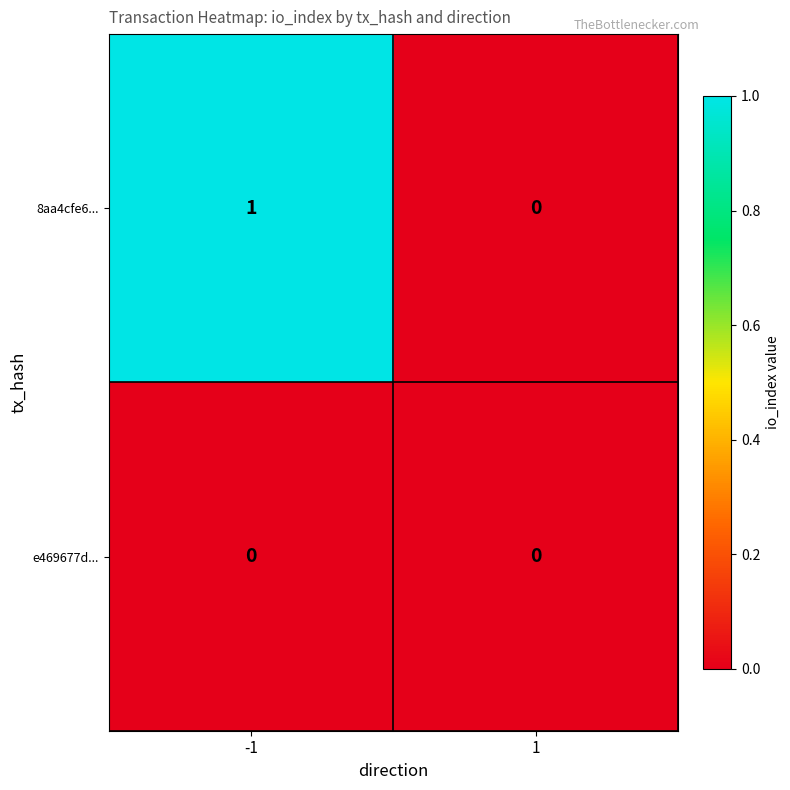

Which series has the largest total across all categories?

8aa4cfe6...